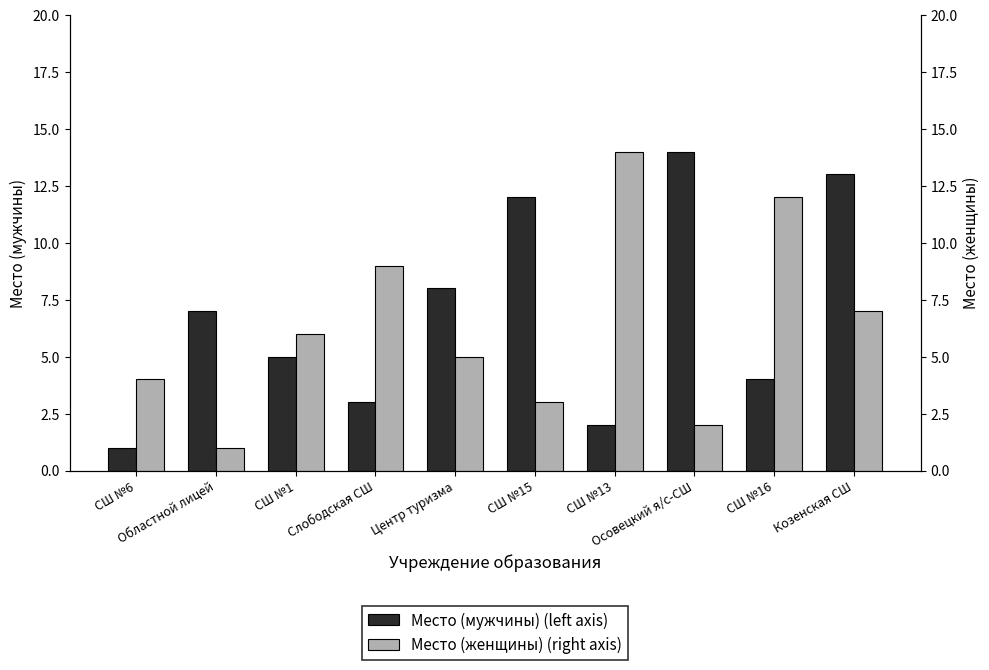

What is the total value across all series at Козенская СШ?

20